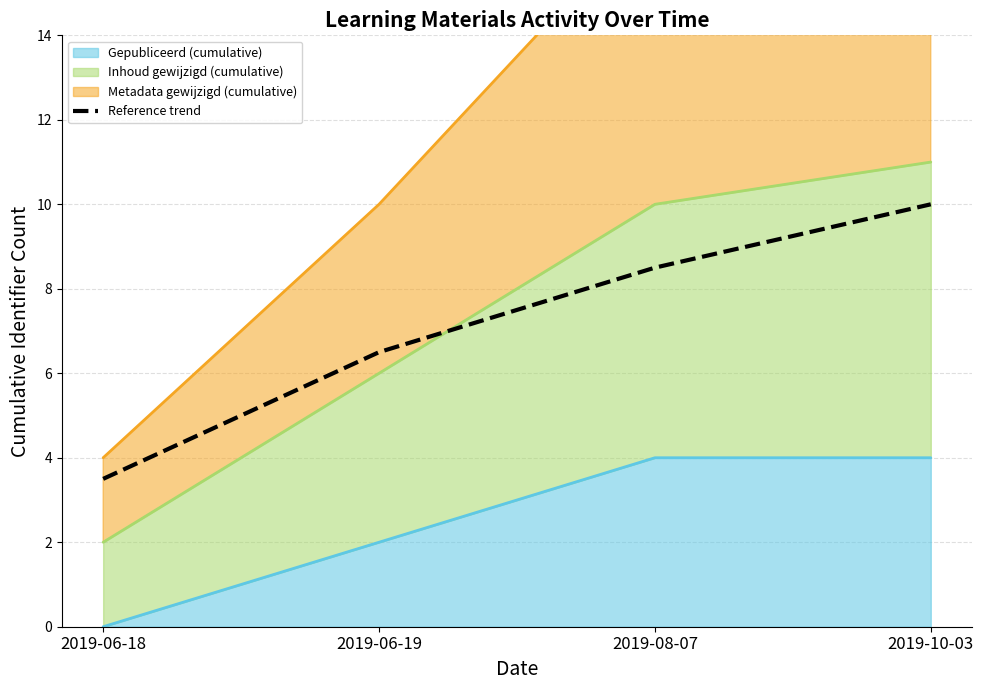

List the labels in order of value, smallest first.

2019-06-18, 2019-06-19, 2019-08-07, 2019-10-03